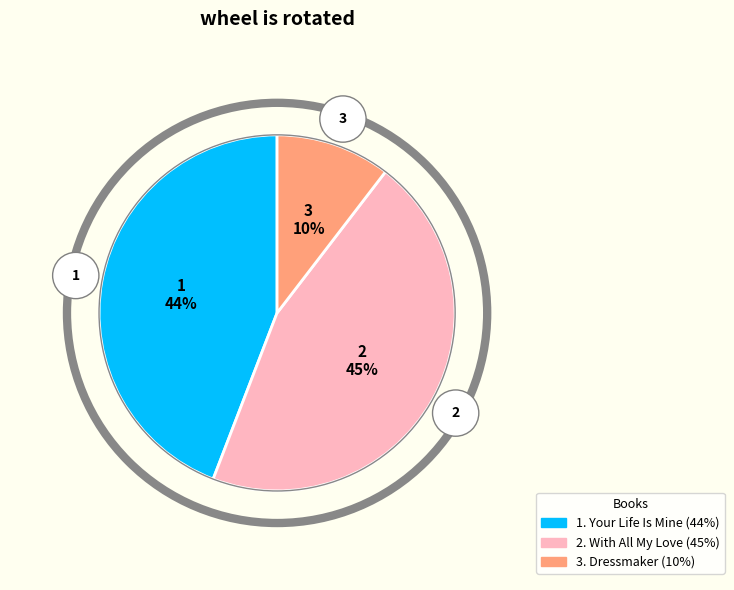

Is Your Life Is Mine the majority of the pie?

No